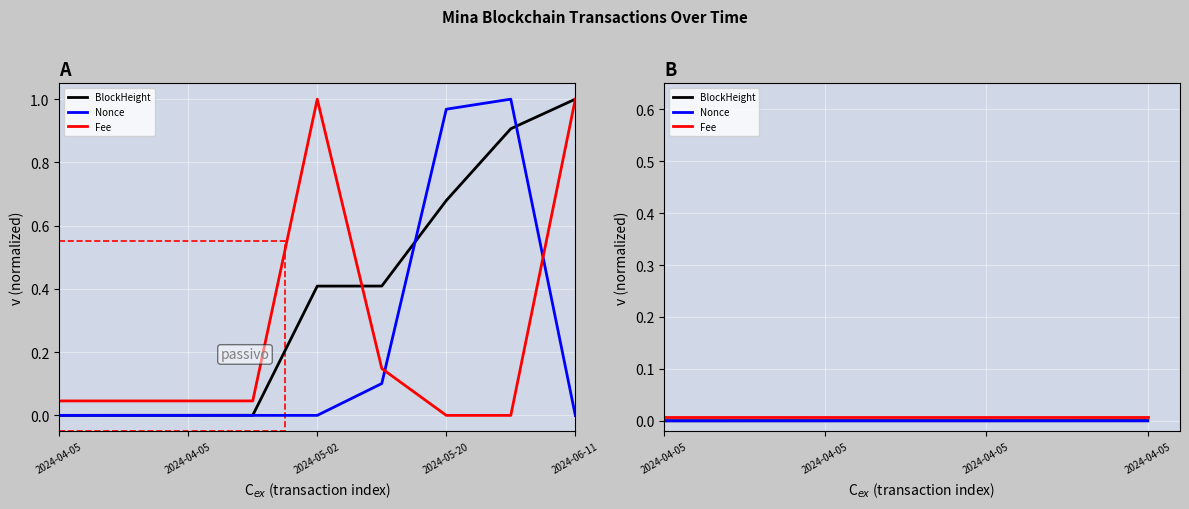

True or false: Nonce and Fee cross at least once.

False